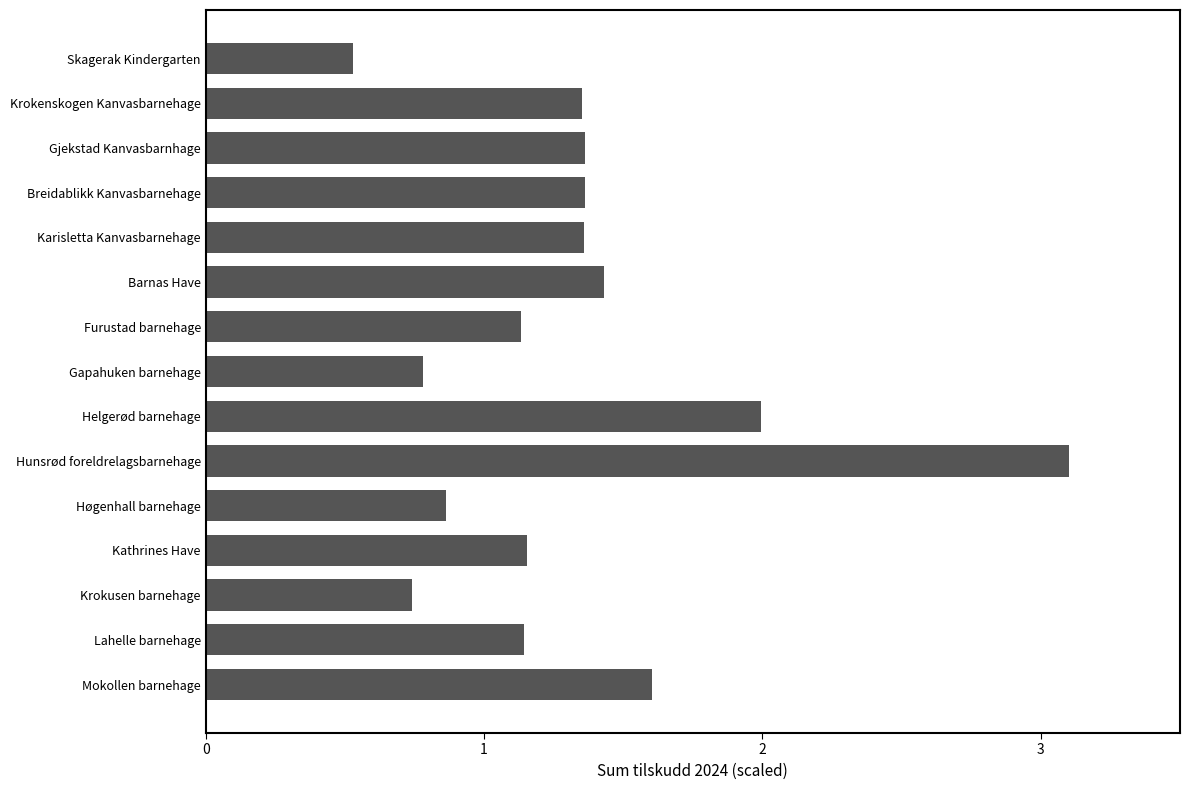

The chart shows a value of 1.4 at Krokenskogen Kanvasbarnehage. True or false?

True